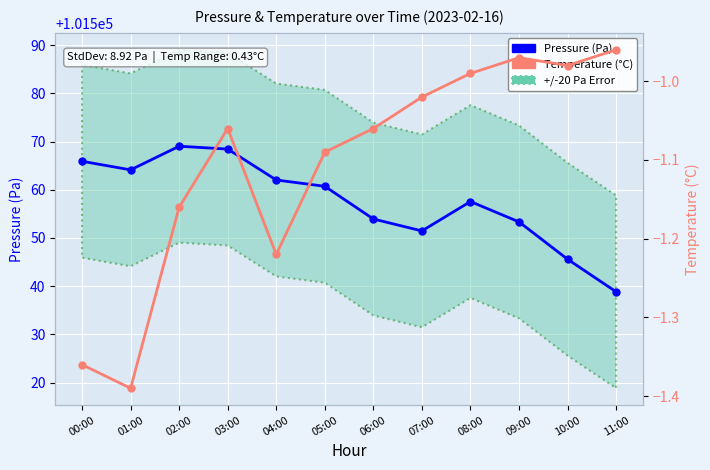

In Pressure (Pa), how many points are lower than both neighbors (excluding endpoints)?

2